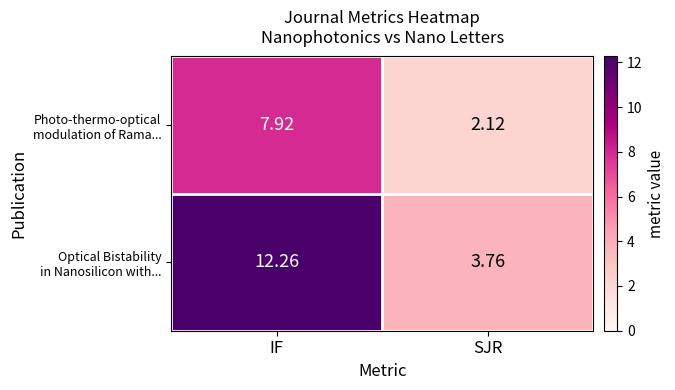

What is the difference between the highest and lowest values at SJR?

1.6